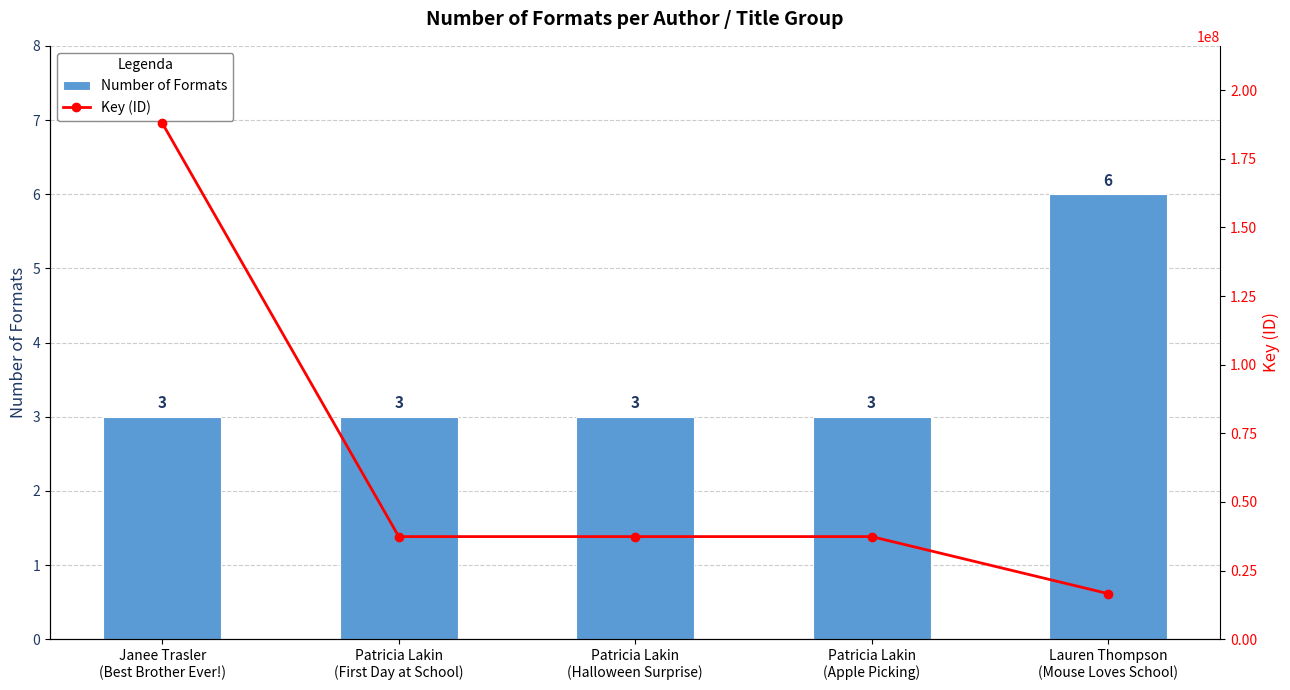

What is the label of the 3rd bar from the left?

Patricia Lakin
(Halloween Surprise)